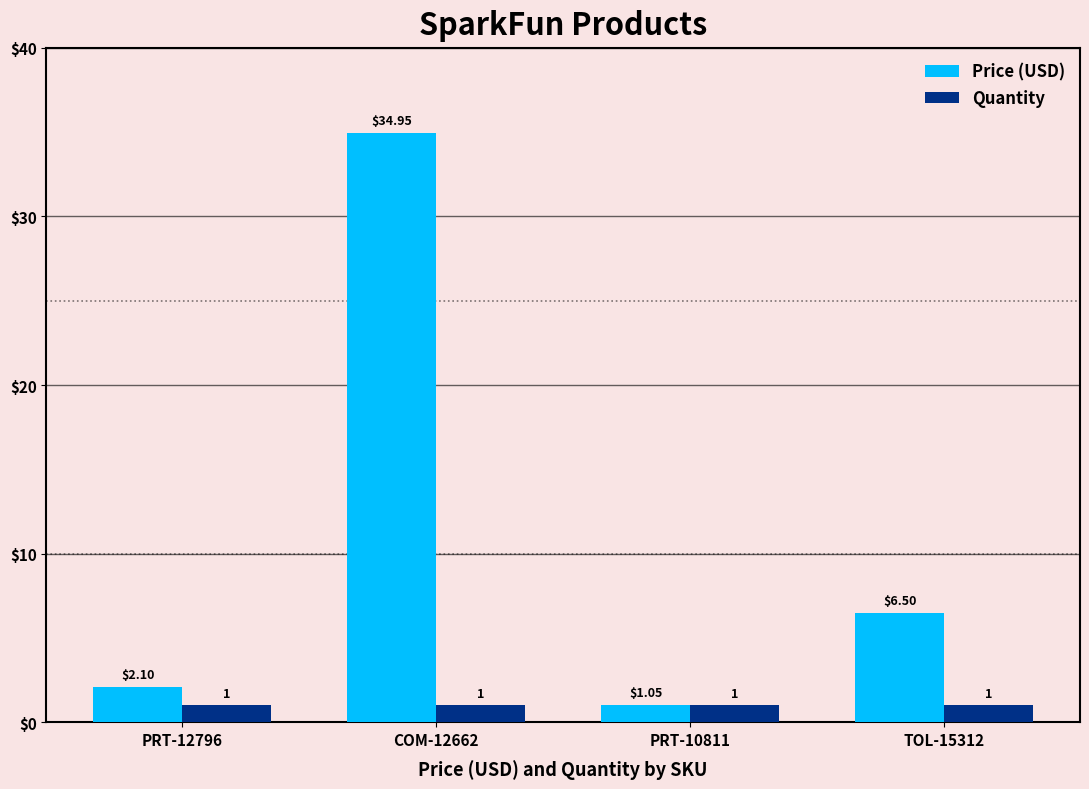

Which series has the largest total across all categories?

Price (USD)